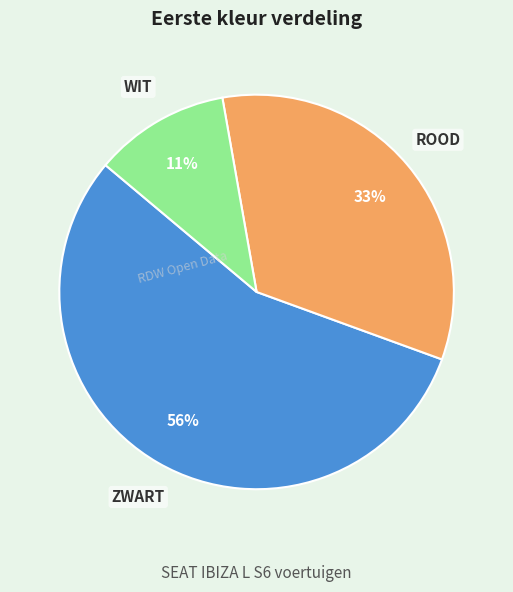

To the nearest percent, what portion does ZWART represent?

56%